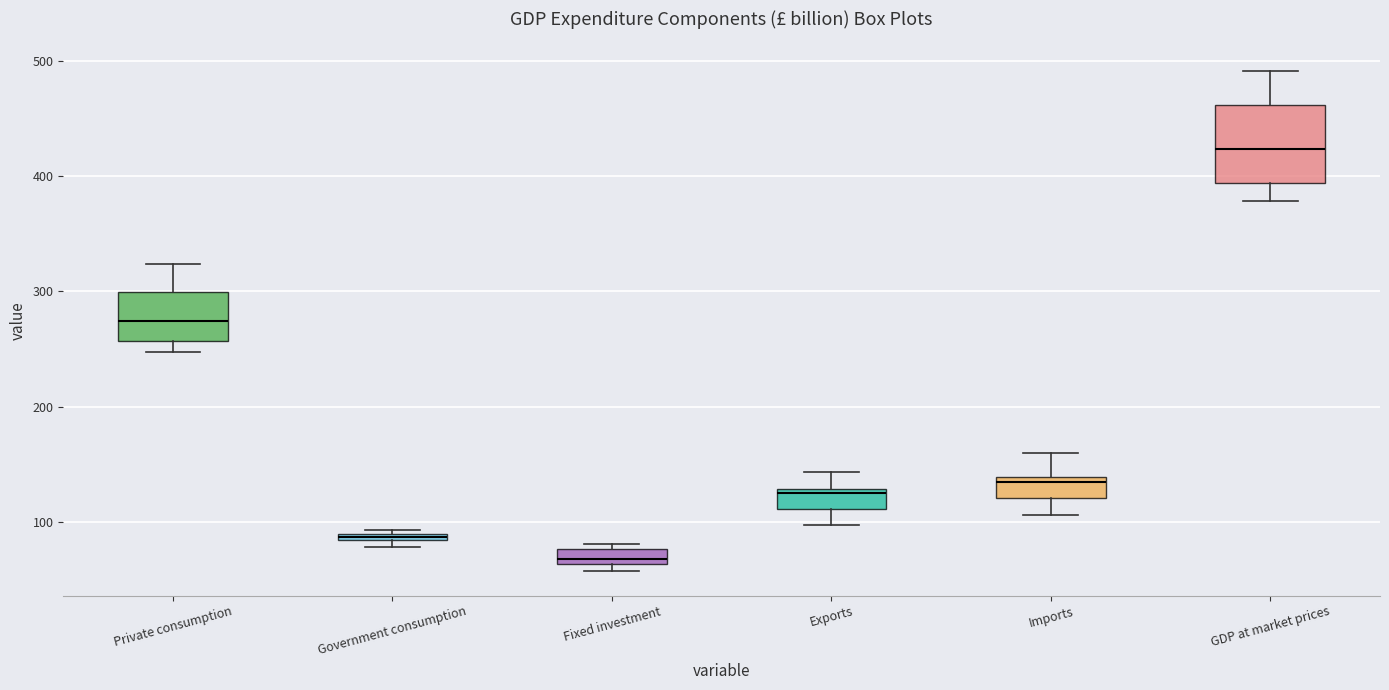

Which box's median line is the lowest?

Fixed investment